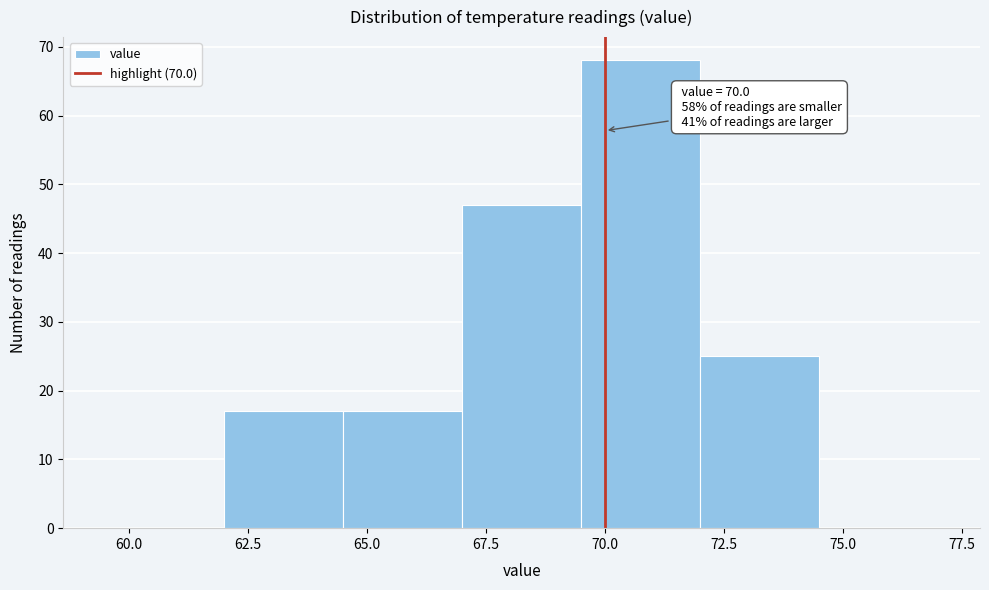

Over which range of the x-axis is the bar tallest?

69.5 to 72.0